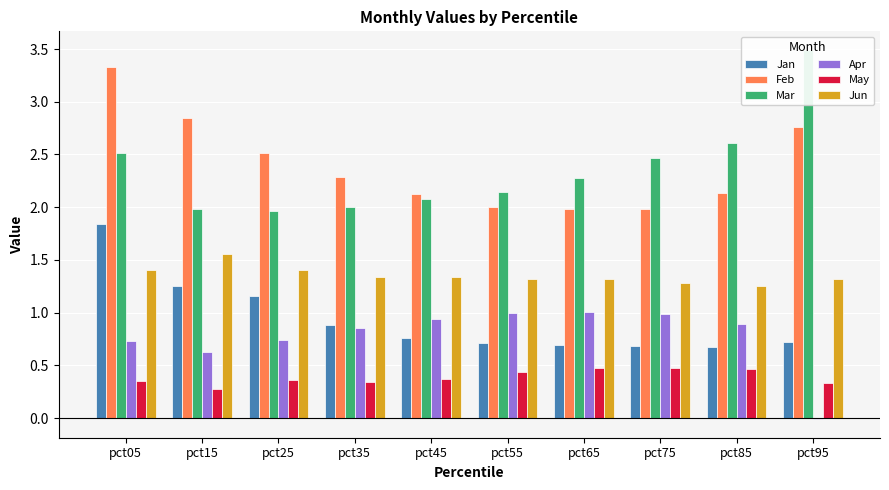

Reading left to right, transcribe all the data shown in this chart.

Jan: 1.8	1.3	1.2	0.9	0.8	0.7	0.7	0.7	0.7	0.7
Feb: 3.3	2.8	2.5	2.3	2.1	2.0	2.0	2.0	2.1	2.8
Mar: 2.5	2.0	2.0	2.0	2.1	2.1	2.3	2.5	2.6	3.5
Apr: 0.7	0.6	0.7	0.9	0.9	1.0	1.0	1.0	0.9	-0.0
May: 0.3	0.3	0.4	0.3	0.4	0.4	0.5	0.5	0.5	0.3
Jun: 1.4	1.6	1.4	1.3	1.3	1.3	1.3	1.3	1.3	1.3